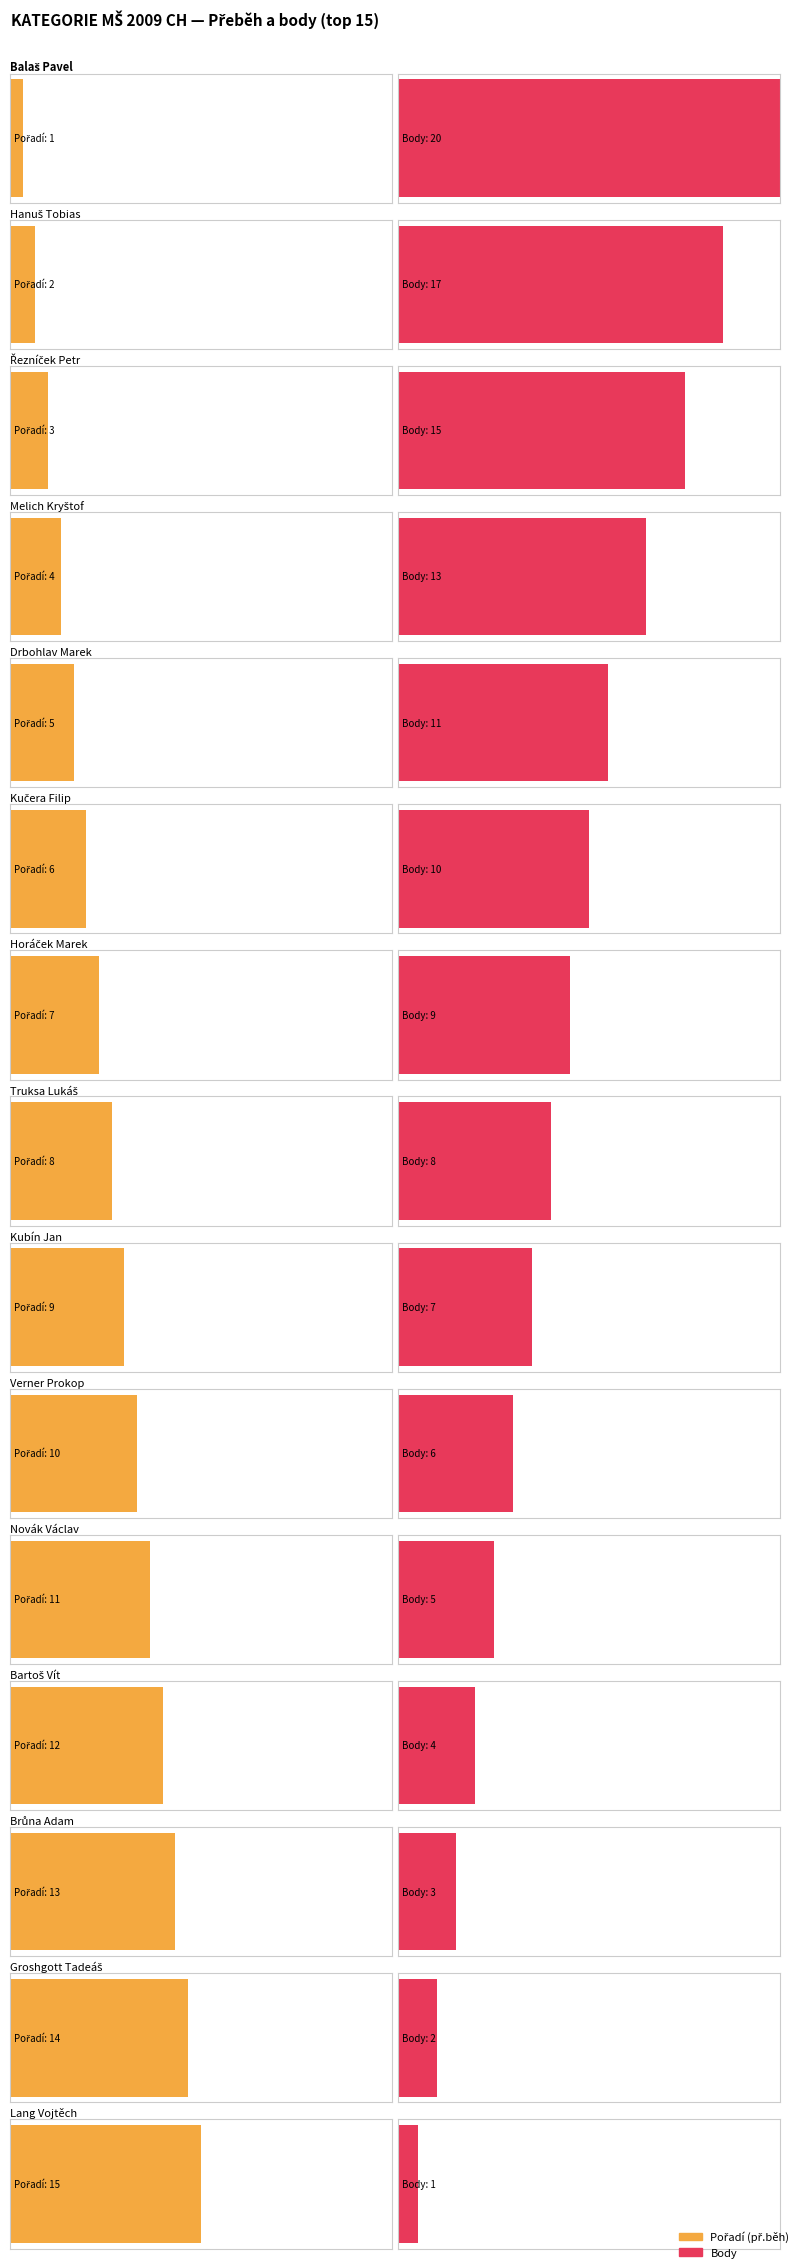

Between Kubín Jan and Groshgott Tadeáš, which series saw the biggest shift?

př.běh